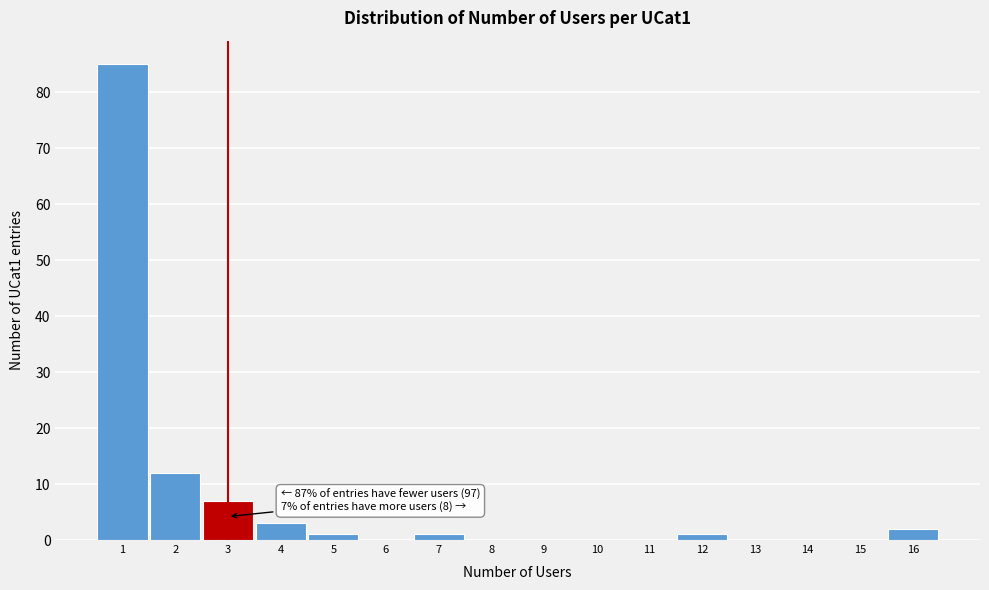

Over which range of the x-axis is the bar tallest?

0.5 to 1.5